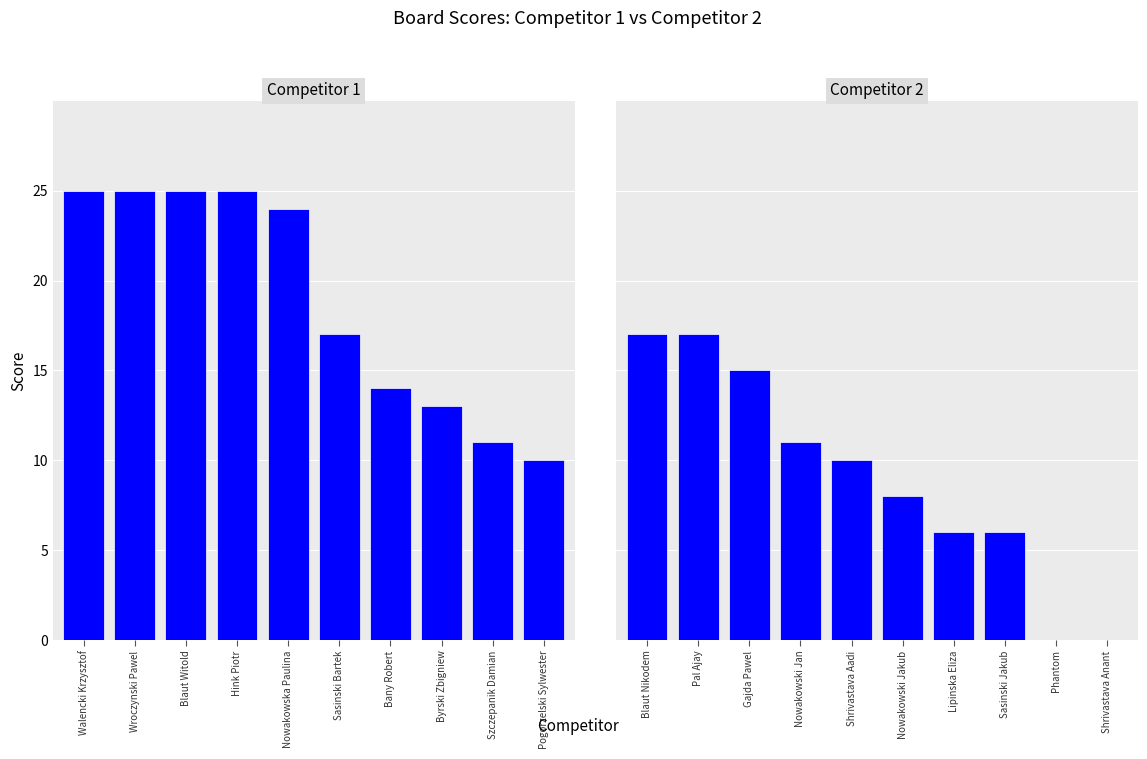

Rank the series by their maximum value, from lowest to highest.

Score 2, Score 1